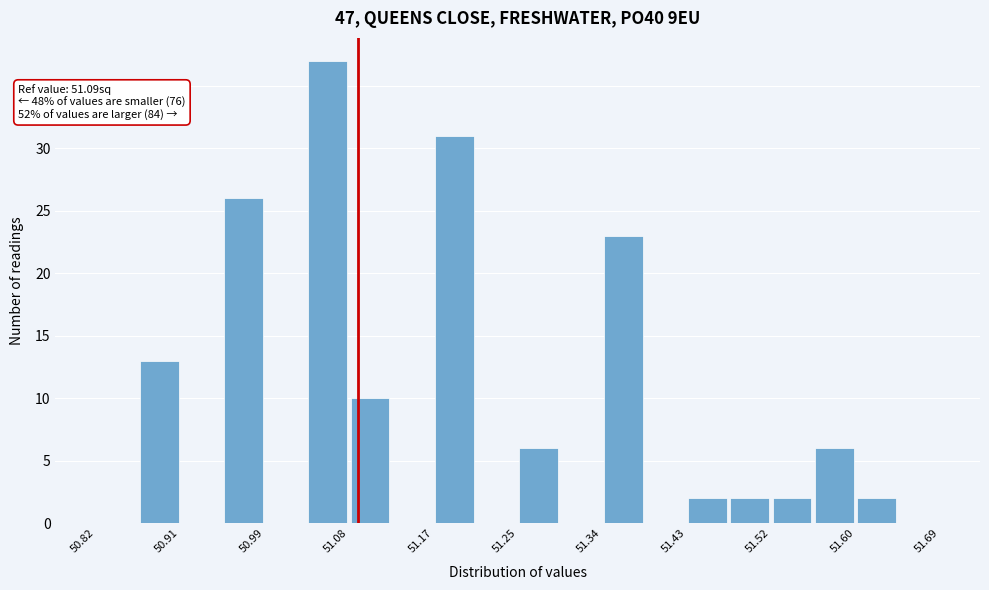

Over which range of the x-axis is the bar tallest?

51.04 to 51.08